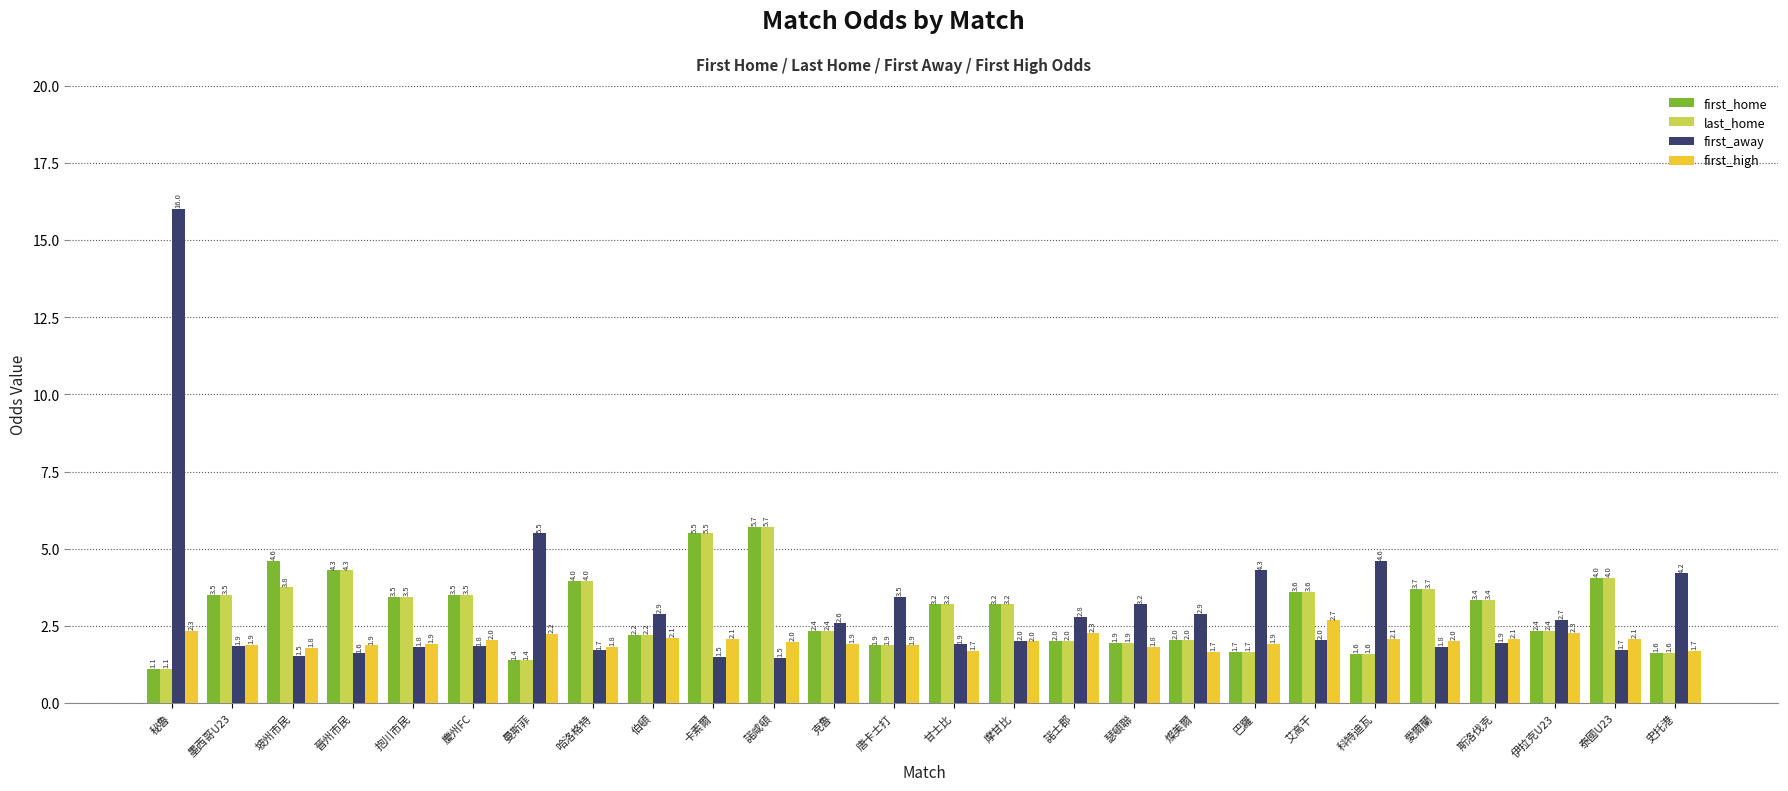

At which label does first_high reach its peak?

艾高干